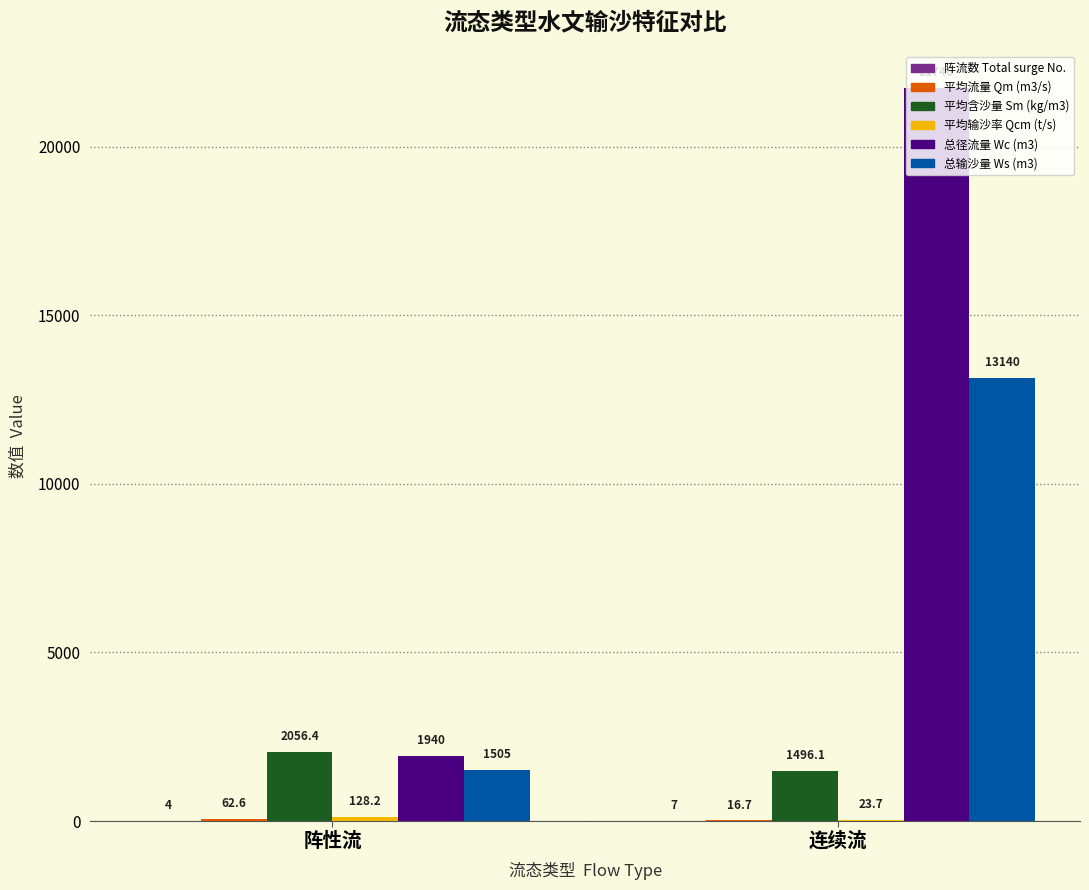

At which category is the sum across all series the highest?

连续流